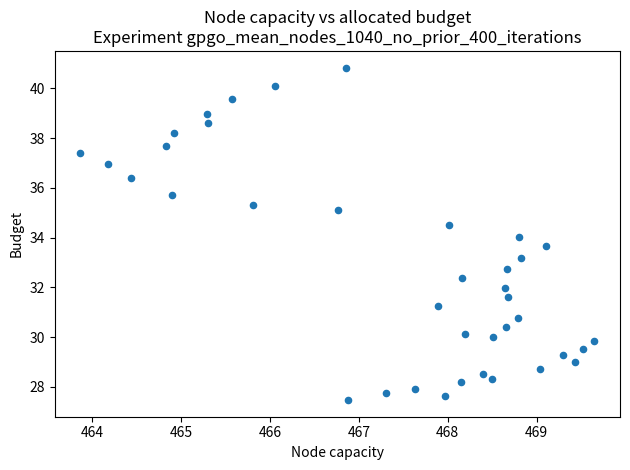

What is the range of X values (max minus min)?

5.8